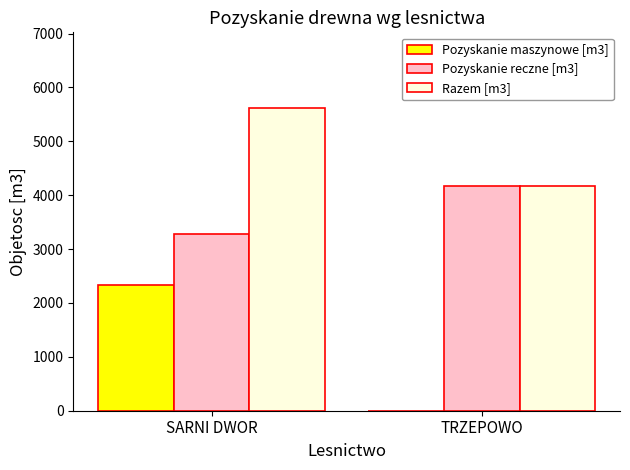

Are the bars grouped side by side (vs. stacked)?

Yes